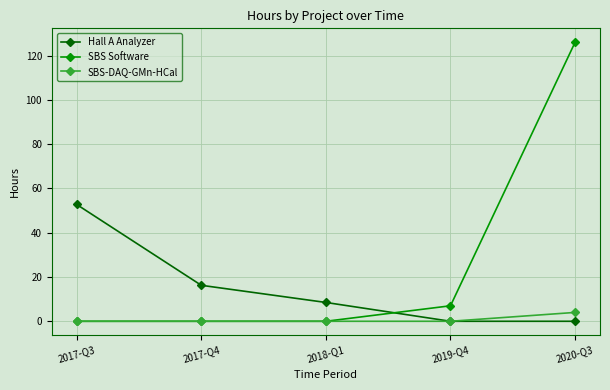

Rank the series by their average value, from lowest to highest.

SBS-DAQ-GMn-HCal, Hall A Analyzer, SBS Software